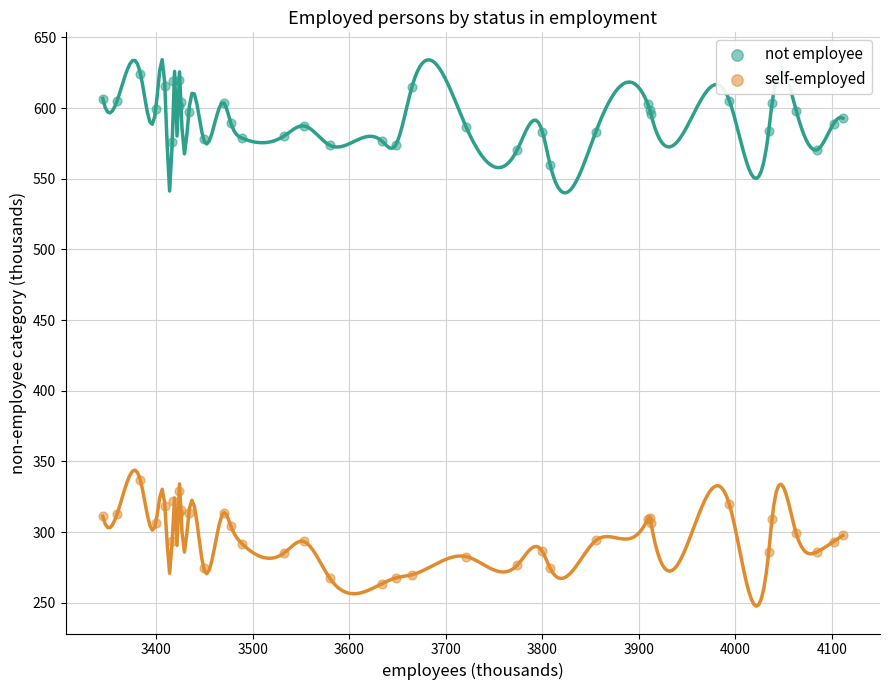

Which series contains the lowest Y value?

self-employed